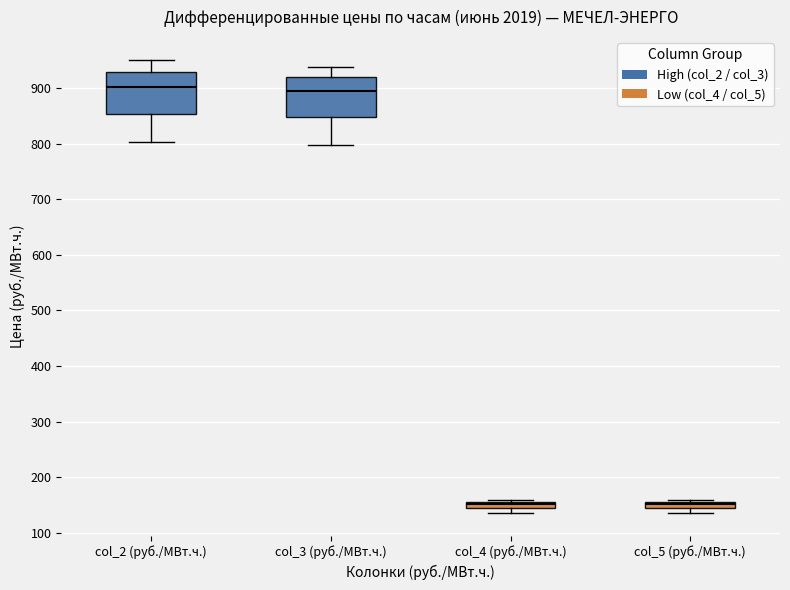

Where is the upper edge of the box for col_3 (руб./МВт.ч.) on the y-axis? The values are not printed on the chart, so give them approximately, as read against the axis.

920